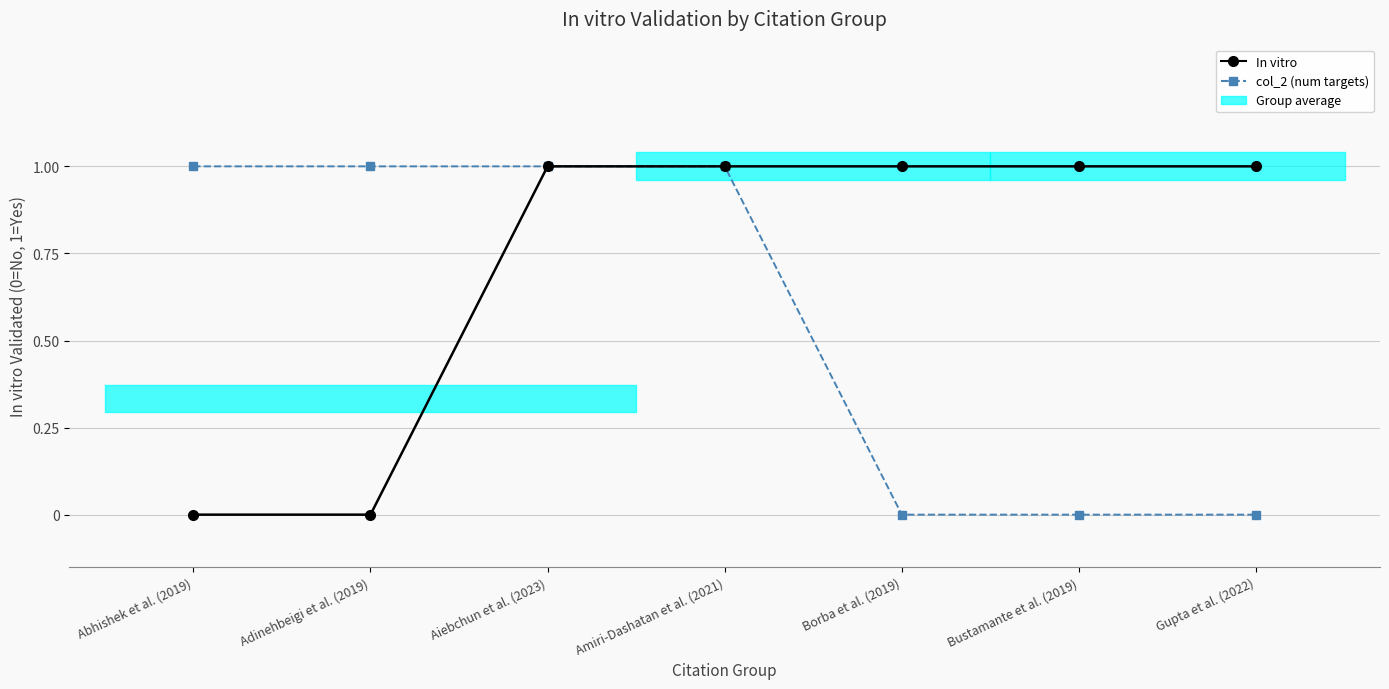

Where is In vitro nearest to the value 0?

Abhishek et al. (2019)